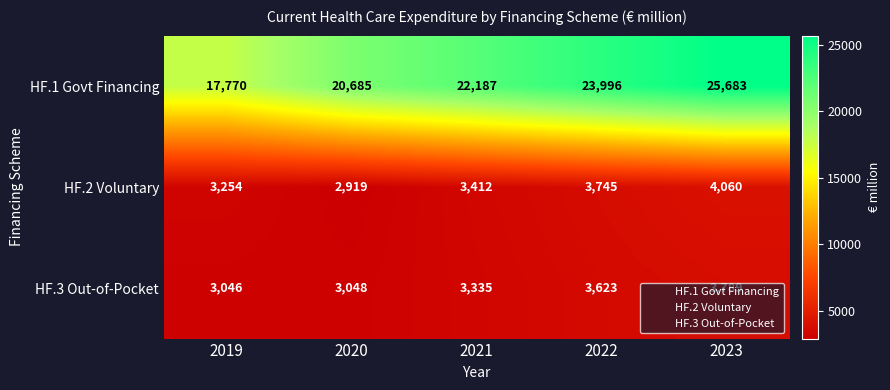

Read the HF.3 Out-of-Pocket value at 2020, to the nearest 10.

3050